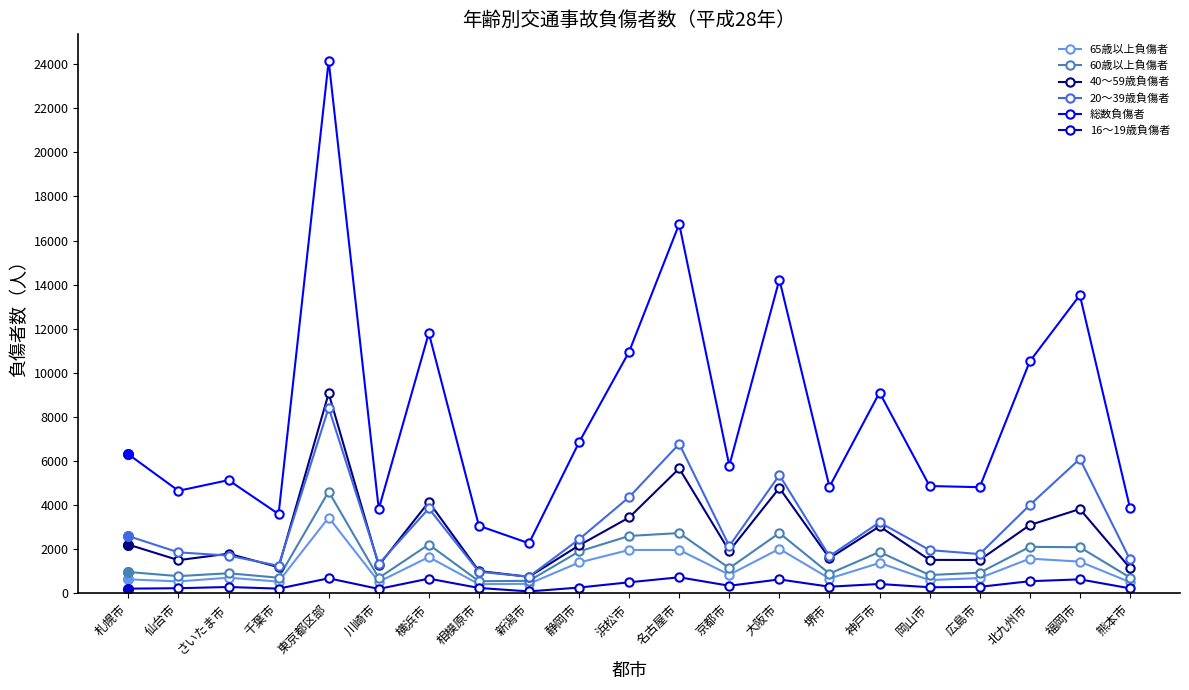

True or false: 60歳以上負傷者 has more than 0 points higher than both neighbors.

True